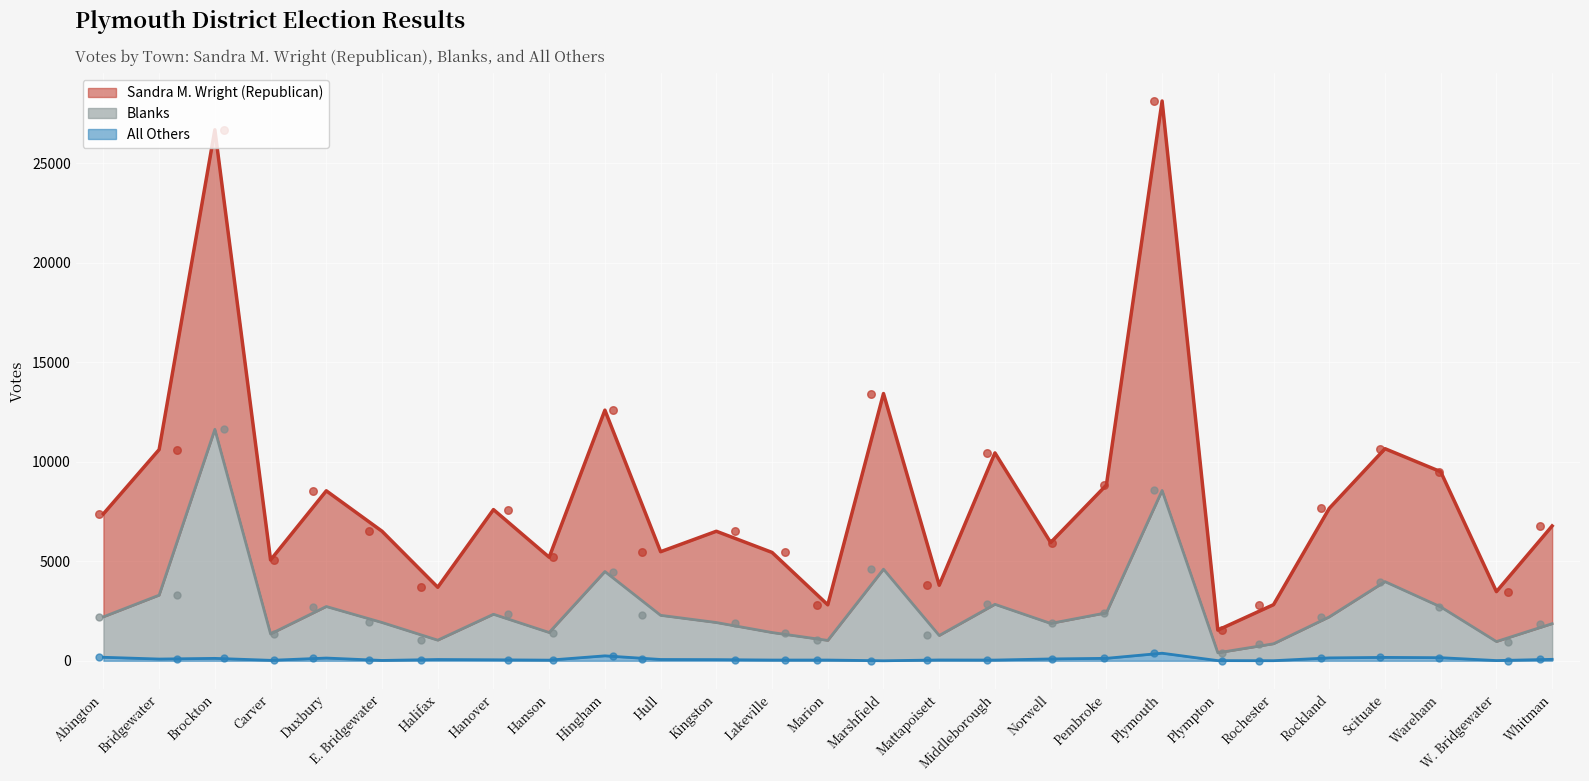

What are all the series names shown in the legend?

Sandra M. Wright (Republican), Blanks, All Others